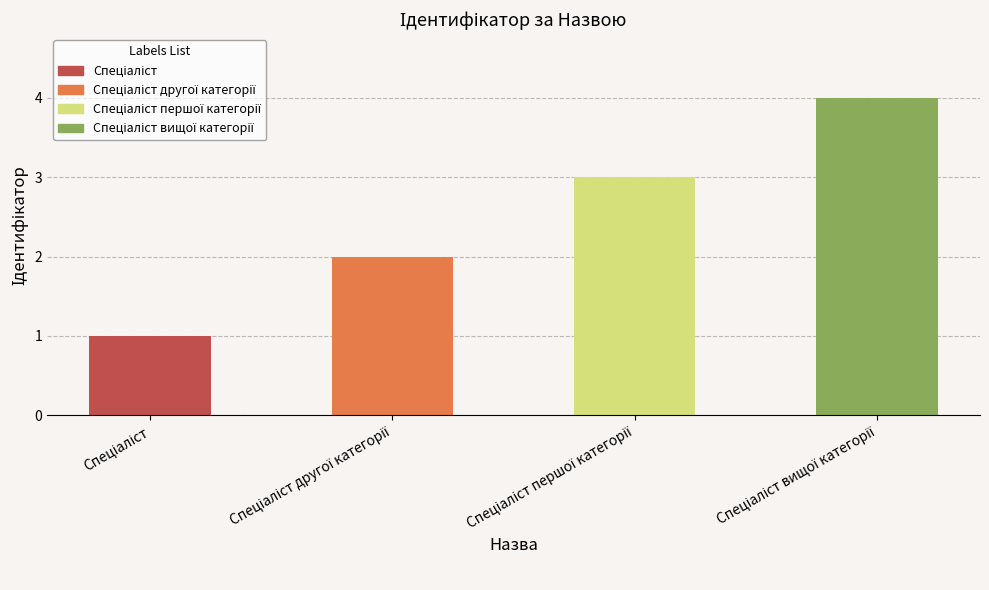

What is the maximum value shown in the chart?

4